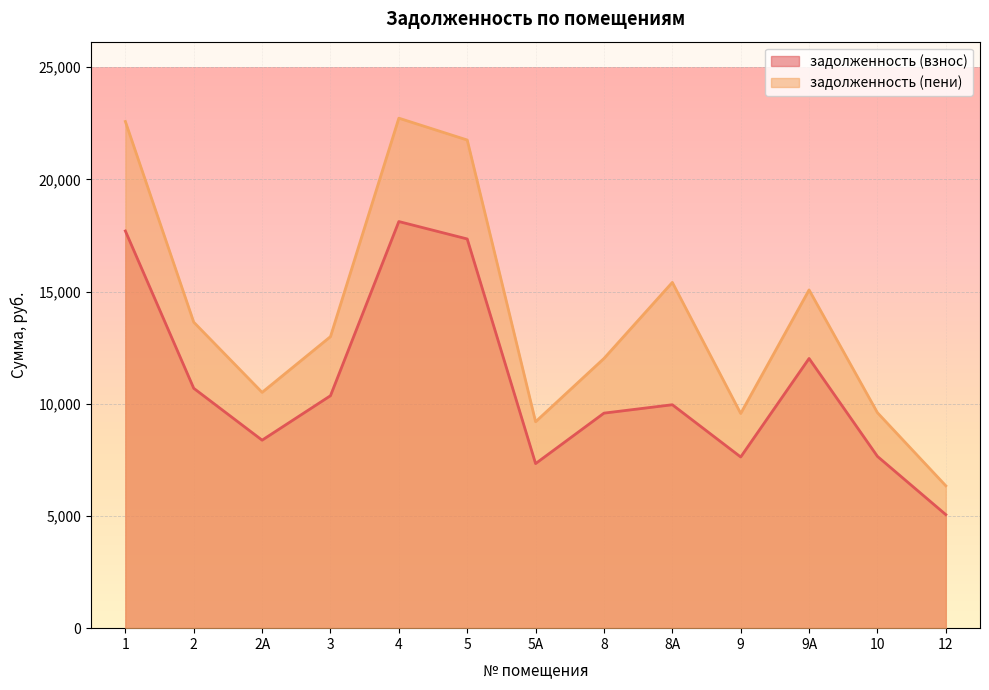

How many lines are shown in the chart?

2